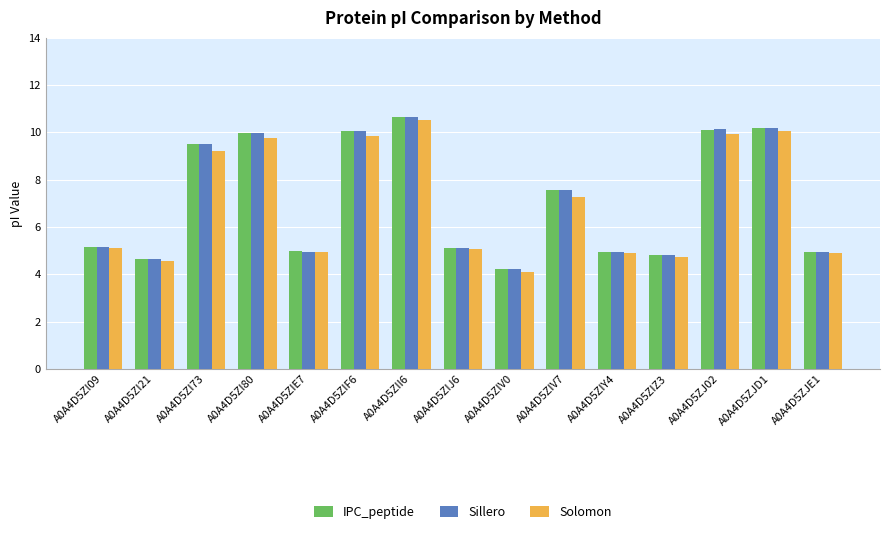

The value of Sillero at A0A4D5ZI73 is 9.5. True or false?

True